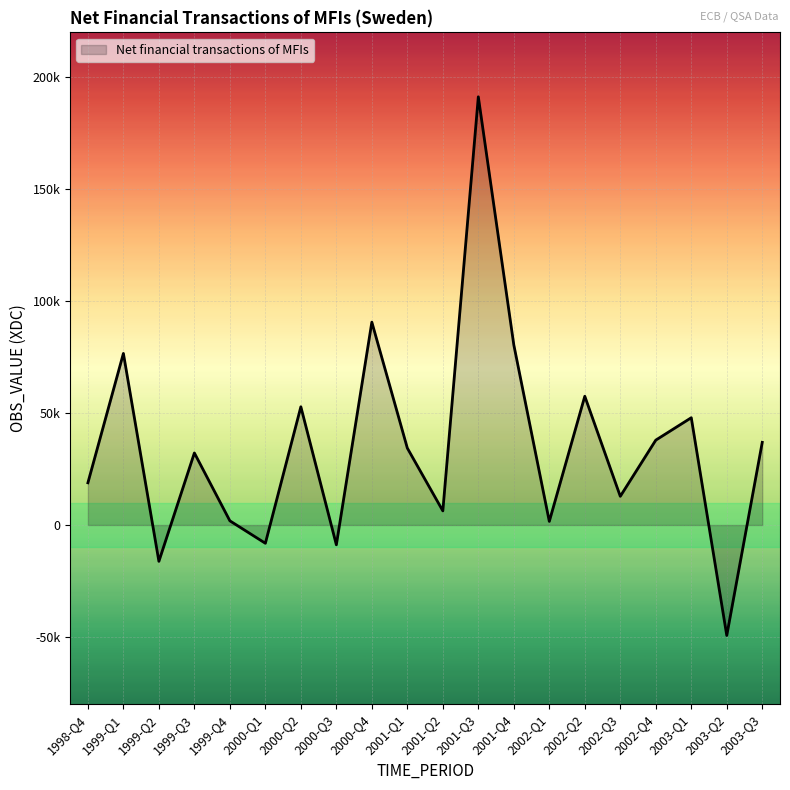

Rank the categories by value from highest to lowest.

2001-Q3, 2000-Q4, 2001-Q4, 1999-Q1, 2002-Q2, 2000-Q2, 2003-Q1, 2002-Q4, 2003-Q3, 2001-Q1, 1999-Q3, 1998-Q4, 2002-Q3, 2001-Q2, 1999-Q4, 2002-Q1, 2000-Q1, 2000-Q3, 1999-Q2, 2003-Q2